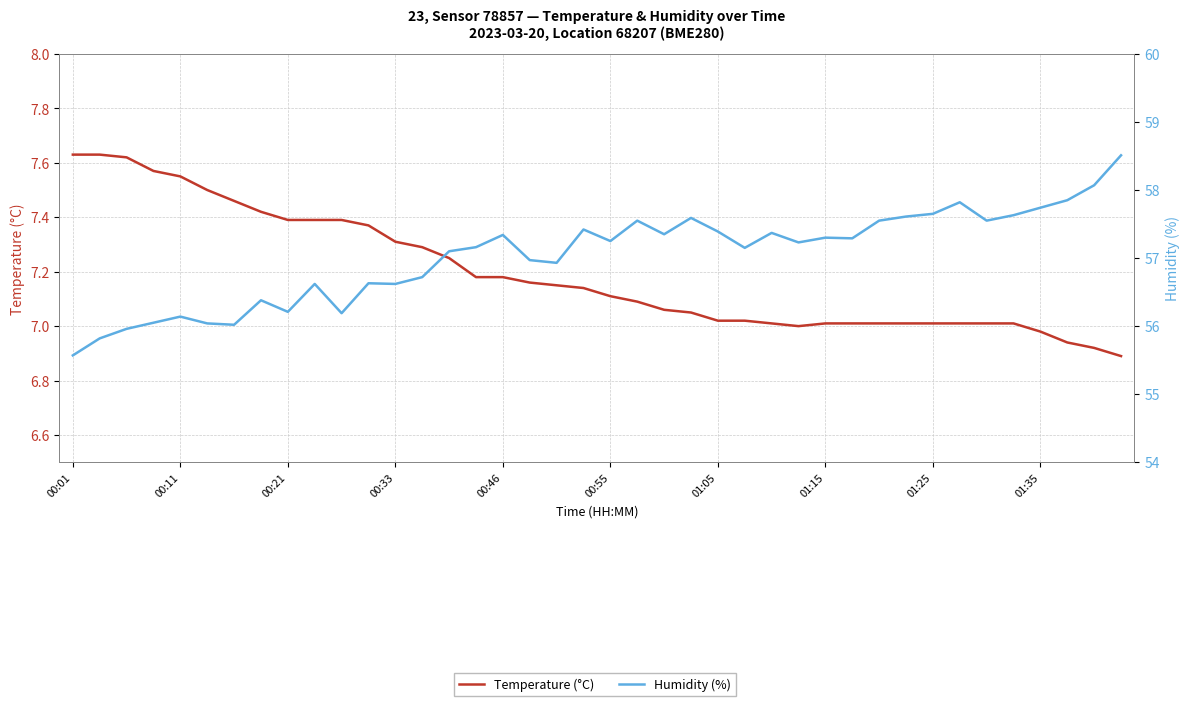

True or false: Temperature (°C) has a value of 7.0 at 33.

True